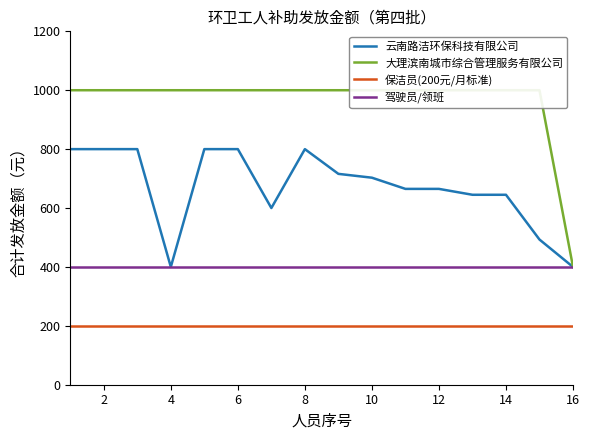

What are all the series names shown in the legend?

云南路洁环保科技有限公司, 大理滨南城市综合管理服务有限公司, 保洁员(200元/月标准), 驾驶员/领班